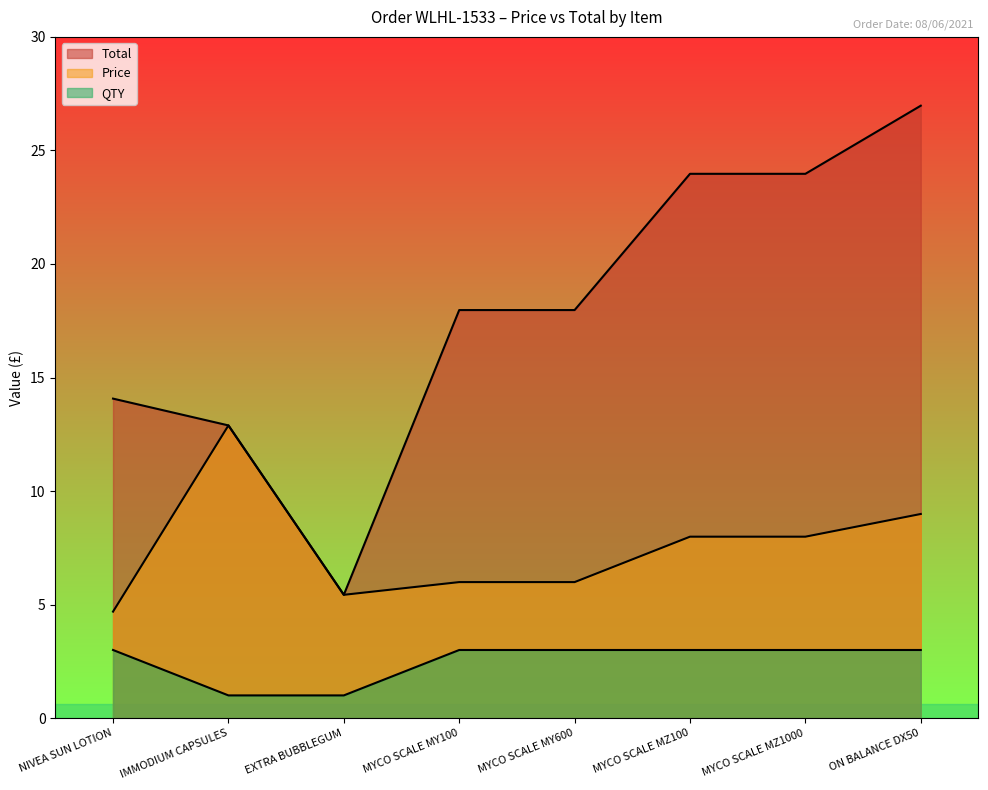

At which label does Price first exceed 7?

IMMODIUM CAPSULES